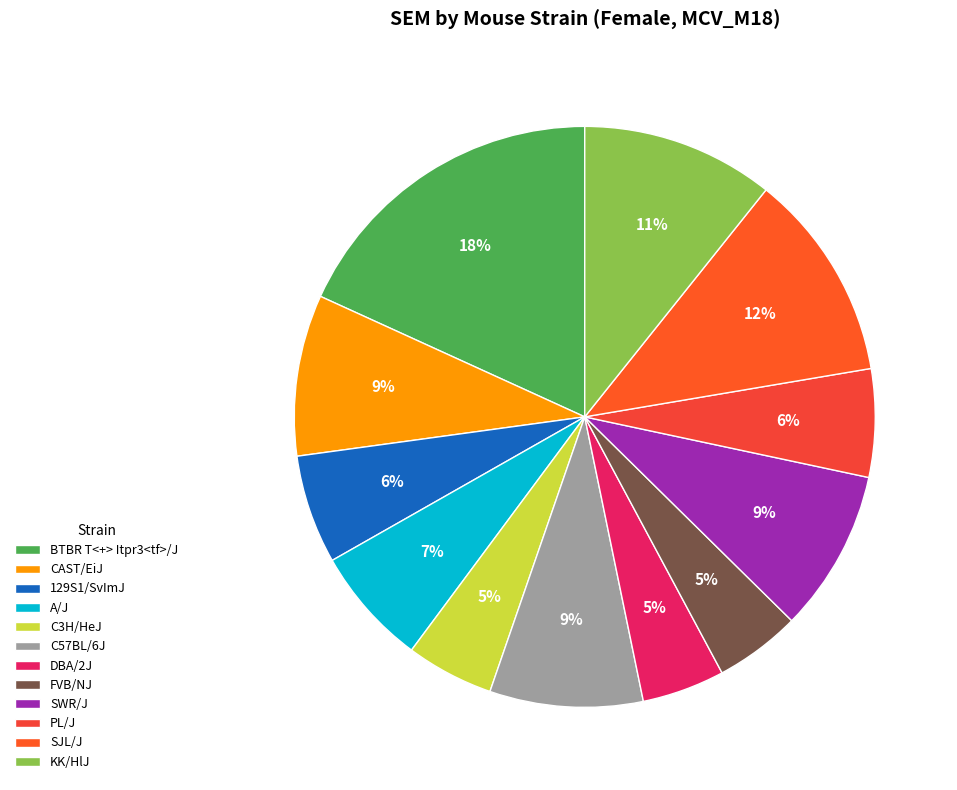

True or false: FVB/NJ accounts for 5% of the total.

True